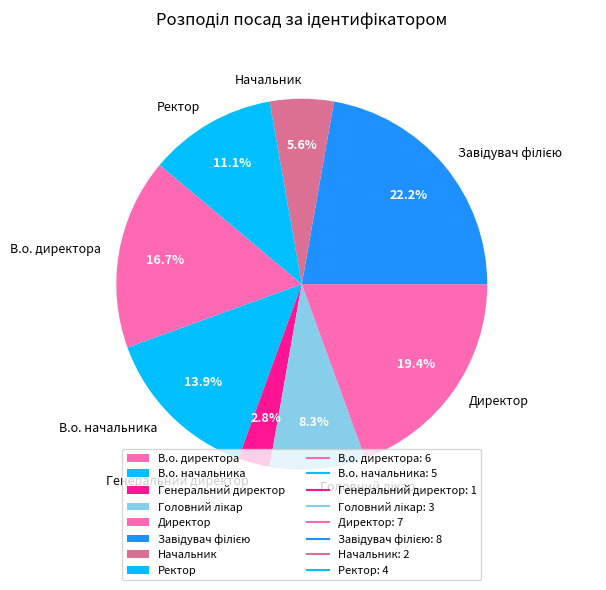

What portion of the pie excludes Генеральний директор?

97.2%